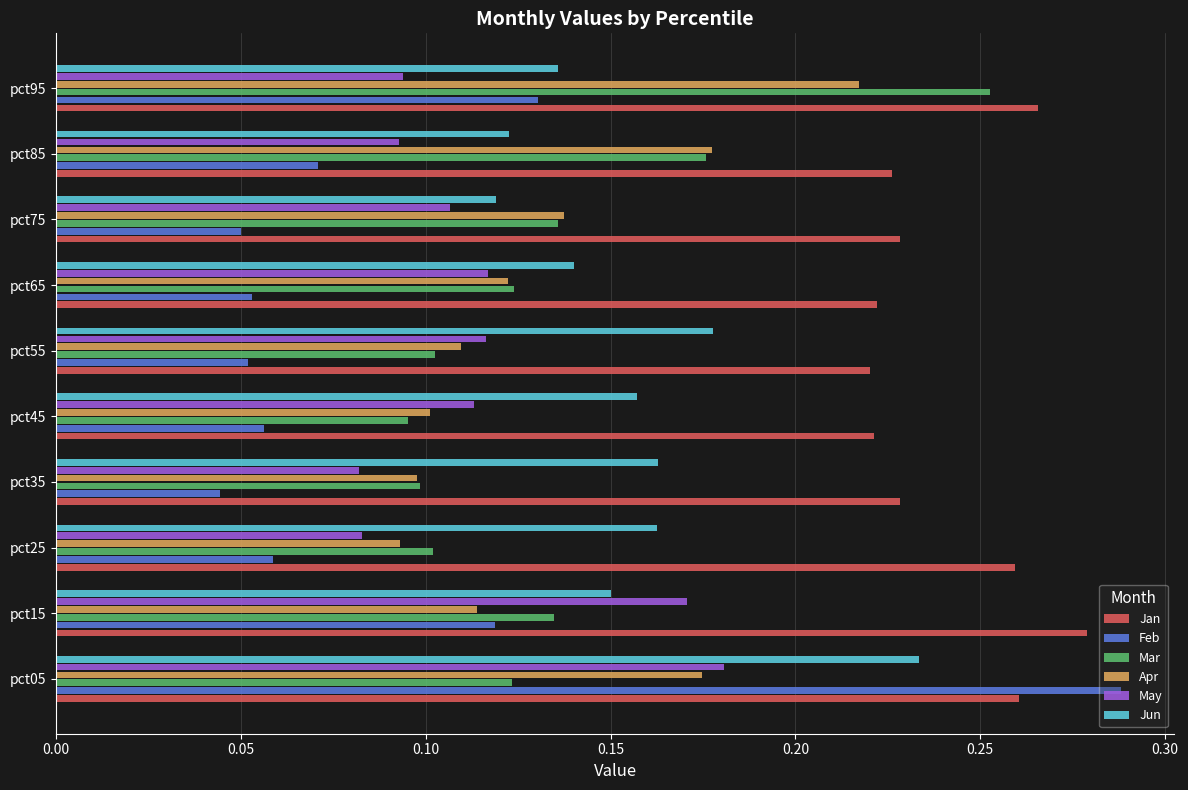

What is the sum of all Apr values?

1.3